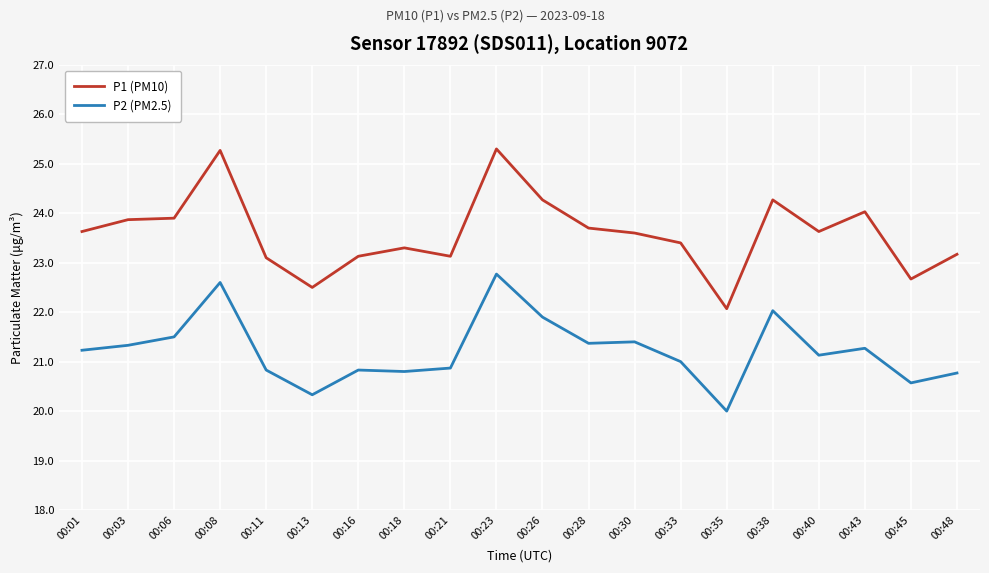

Which category has the highest value in the P2 (PM2.5) series?

00:23